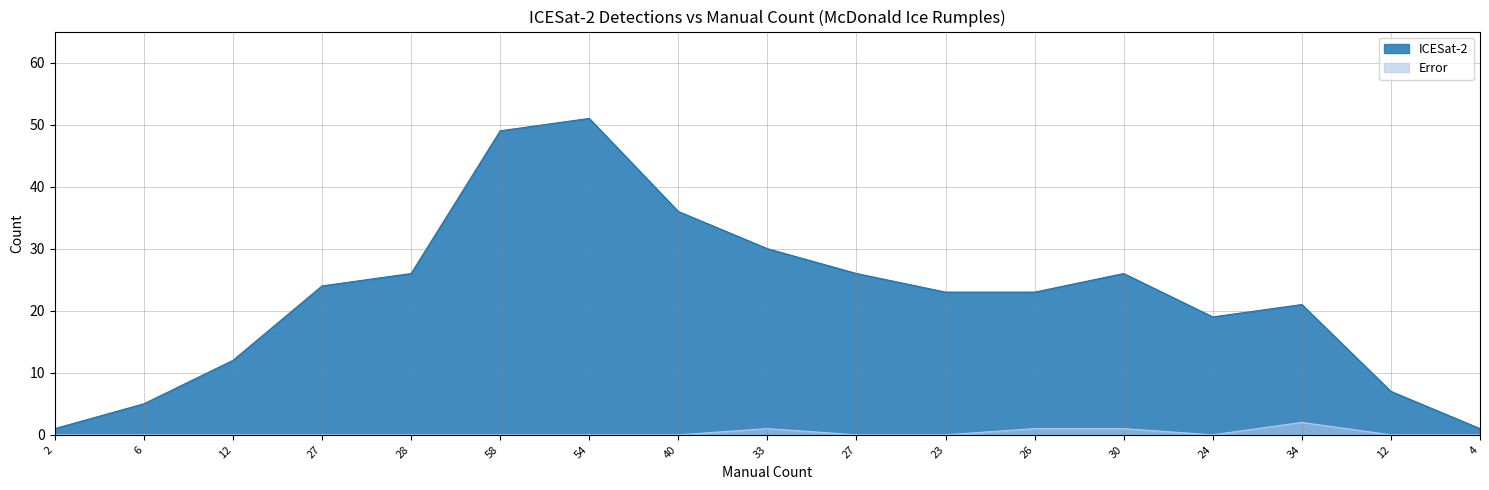

True or false: ICESat-2 has more than 0 interior local peaks.

True